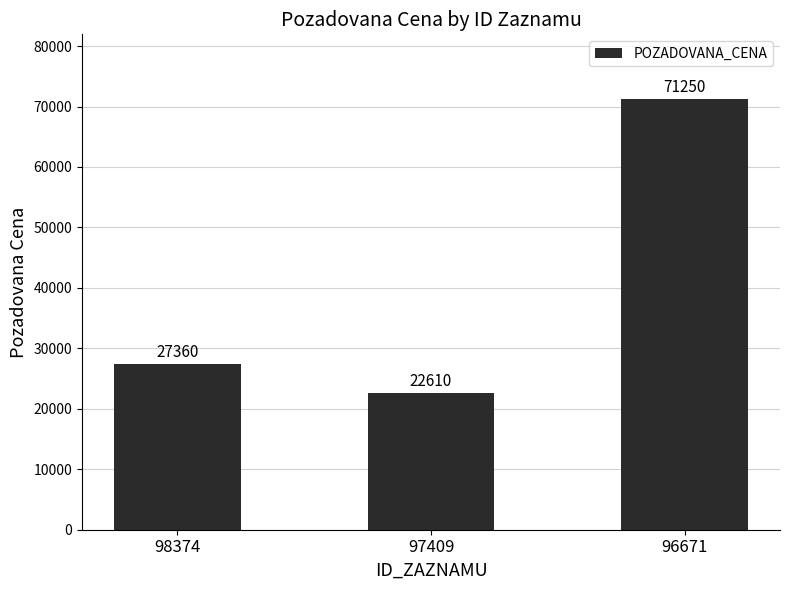

What is the value of the 1st bar from the left?

27360